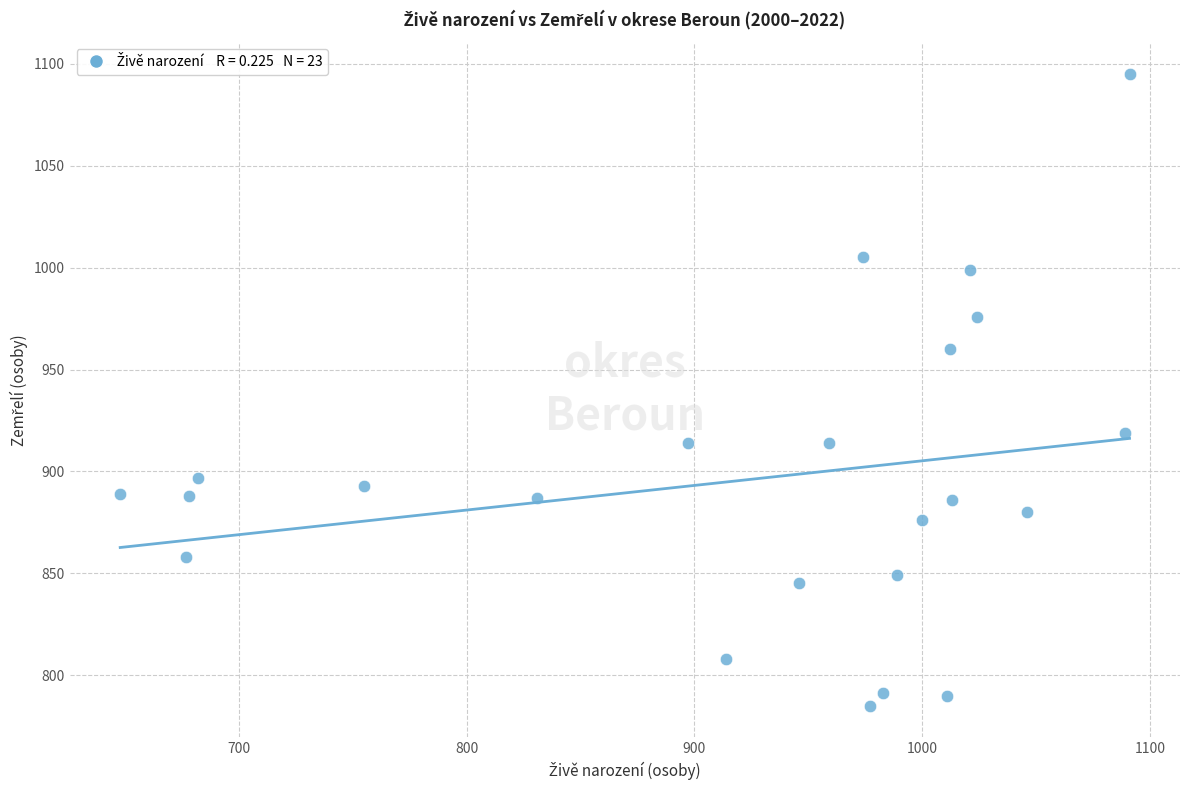

What is the range of Y values (max minus min)?

310